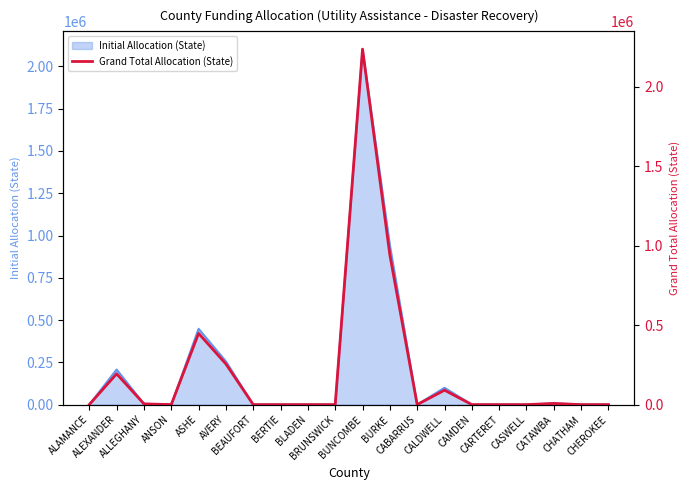

The chart shows a value of 193661.0 at ALEXANDER. True or false?

True